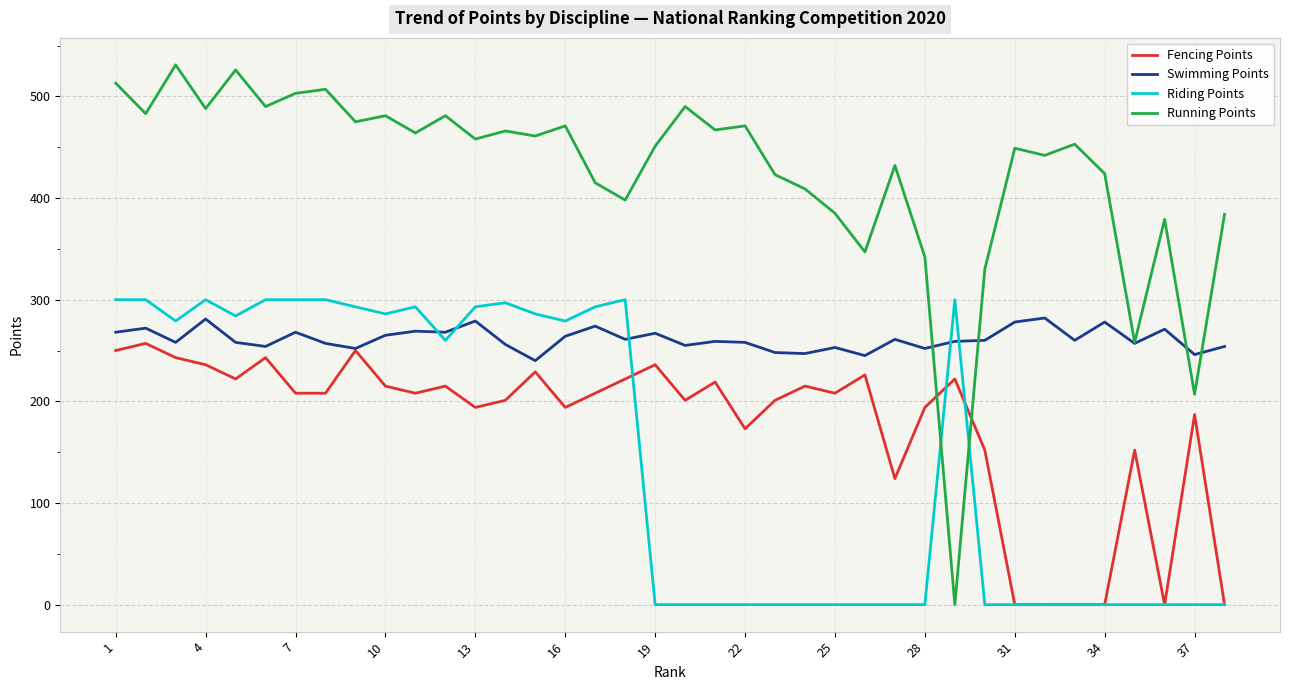

What is the minimum value for Swimming Points?

240